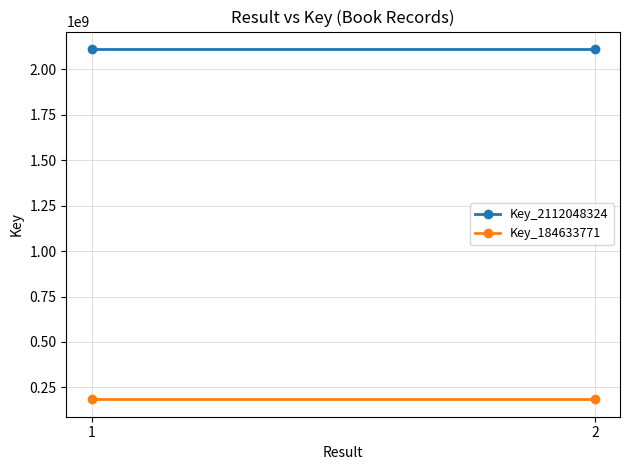

What is the sum of the Key_2112048324 values at 2 and 1?

4224096648